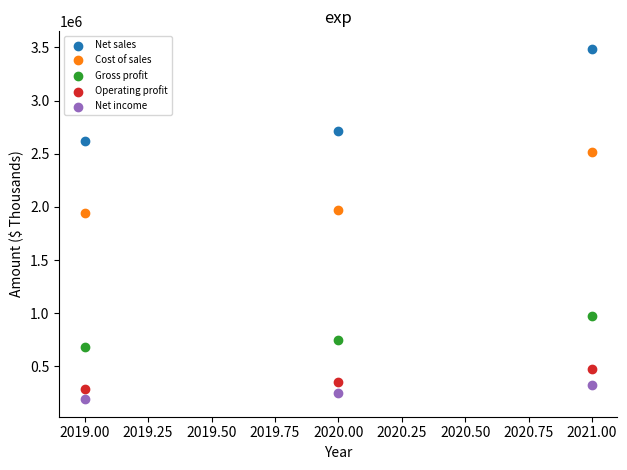

Which series has the largest Y range (max minus min)?

Net sales